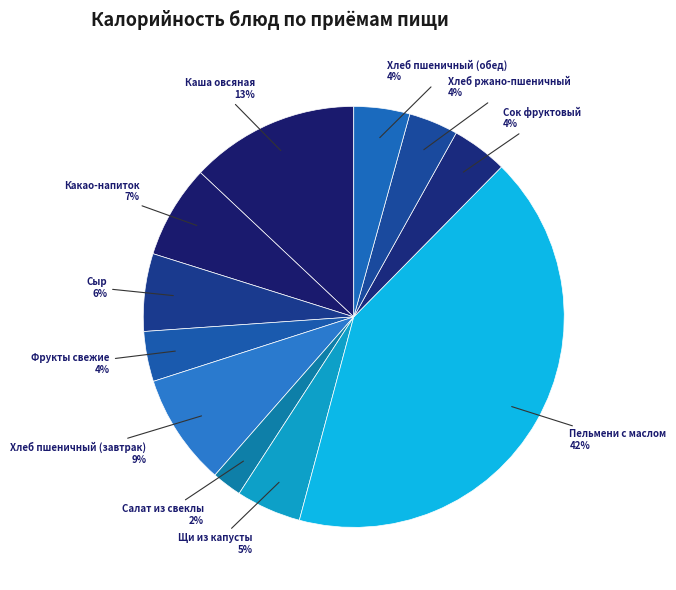

To the nearest percent, what percentage of the pie is Фрукты свежие?

4%